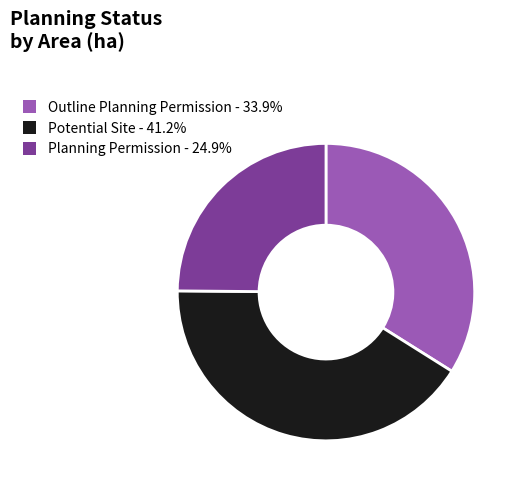

Is it true that Outline Planning Permission is 34% of the pie?

True